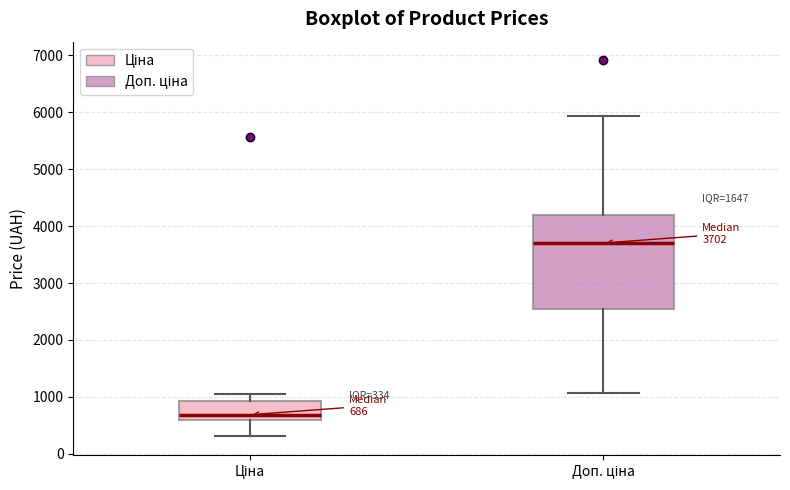

Which box's median line is the lowest?

Ціна